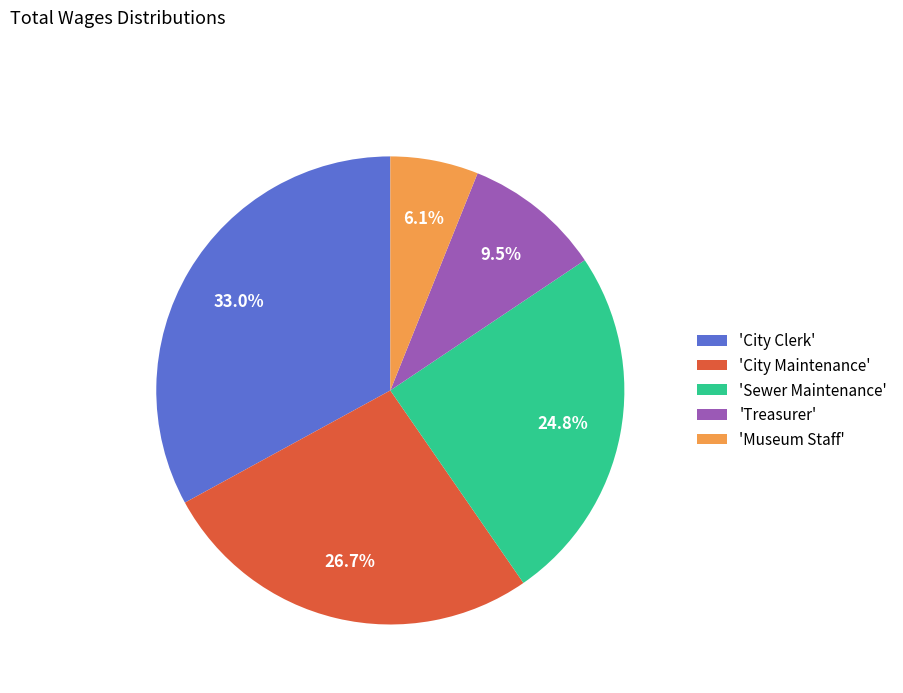

Is the sum of 'Sewer Maintenance' and 'Museum Staff' greater than half?

No